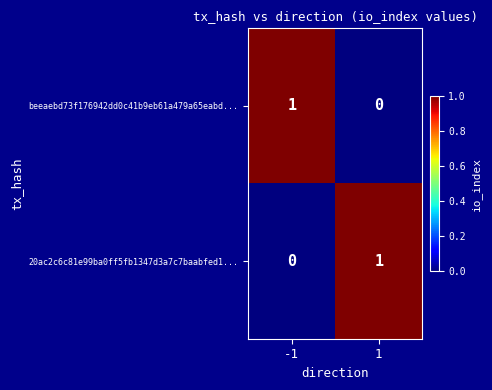

The value of beeaebd73f176942dd0c41b9eb61a479a65eabd... at 1 is 0. True or false?

True